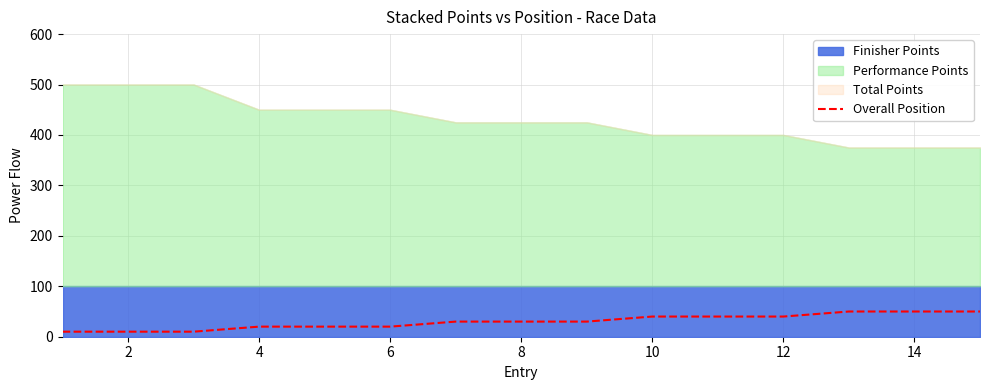

The Overall Position series shows 40 at 12. True or false?

True